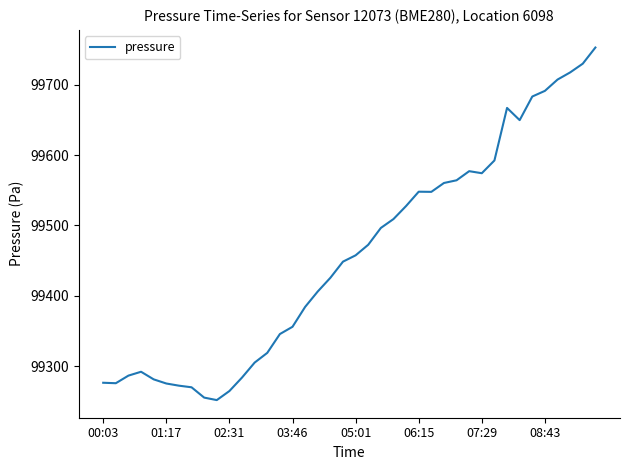

How many series are shown in this chart?

1